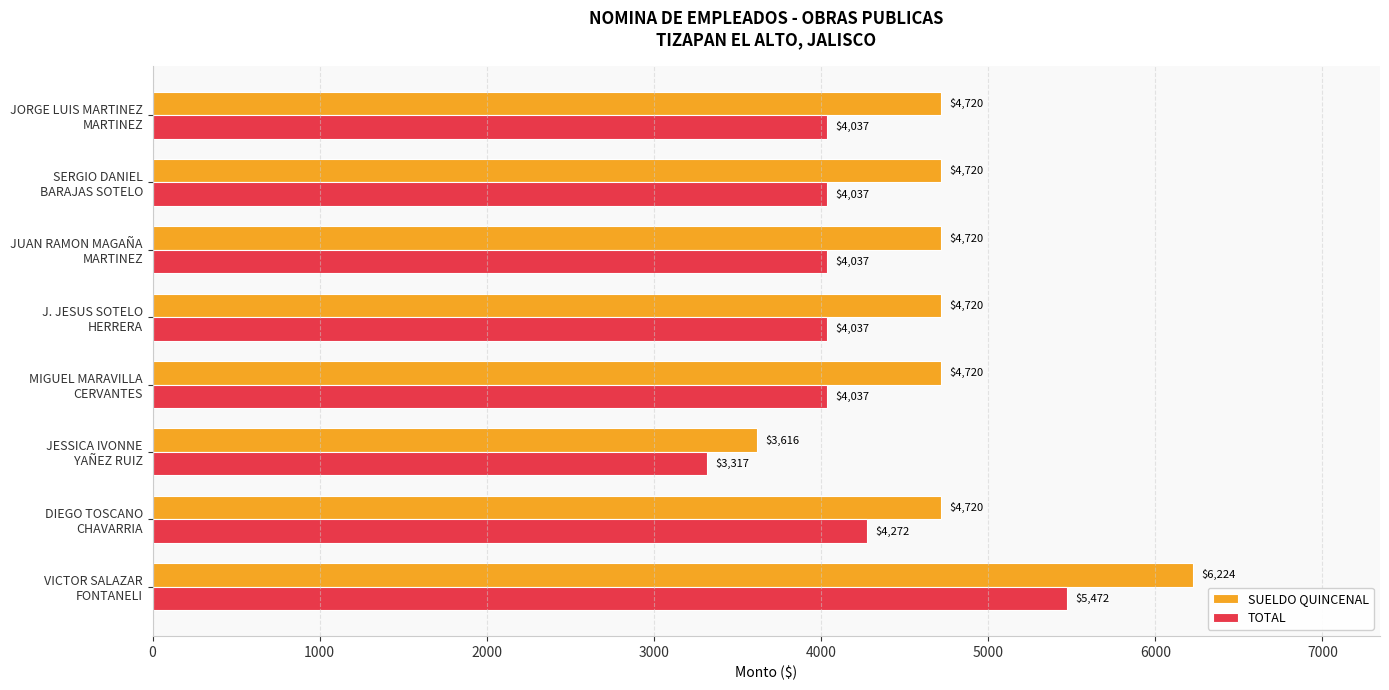

How many TOTAL values are between 4037 and 4272?

6